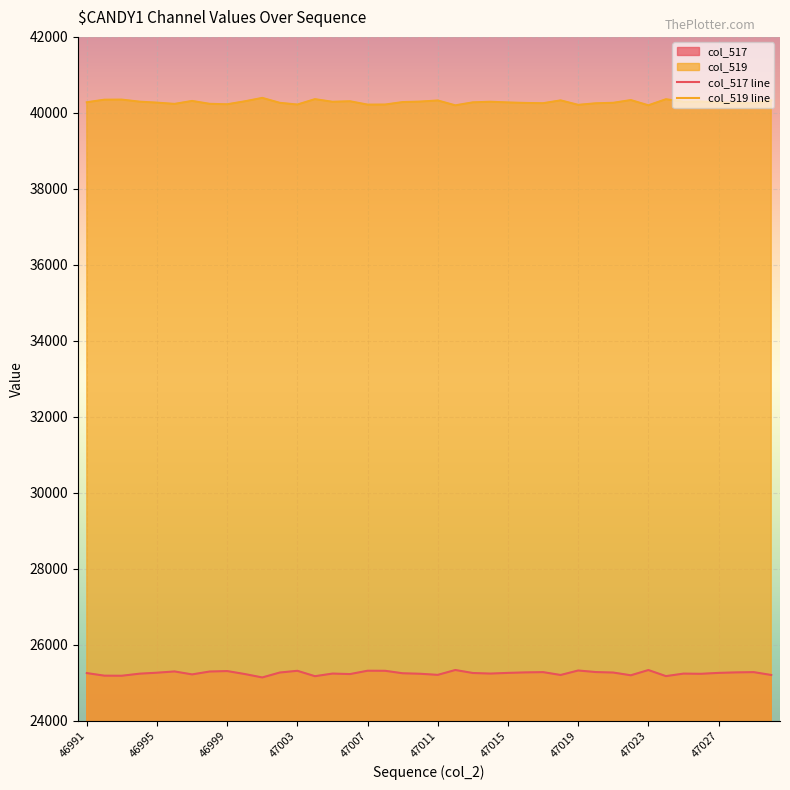

True or false: col_517 line and col_519 line cross at least once.

False